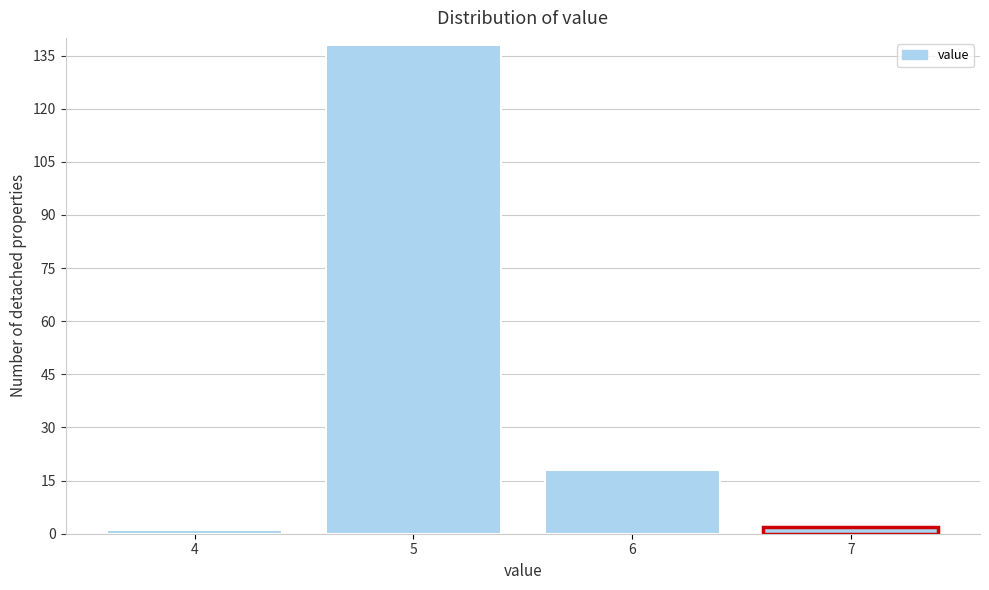

Reading left to right, list all the values displayed in this chart.

1	138	18	2